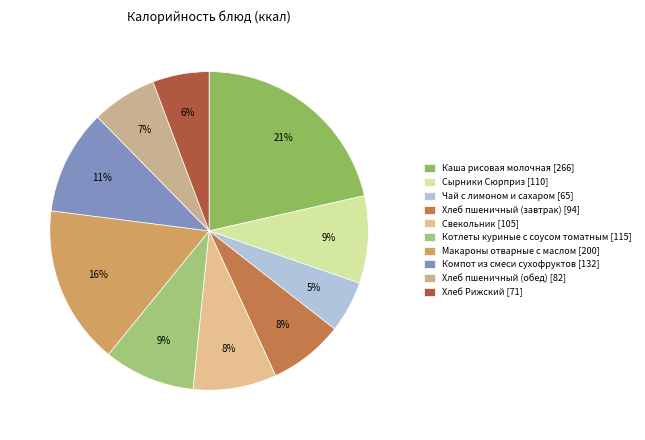

To the nearest percent, what portion does Хлеб пшеничный (завтрак) represent?

8%